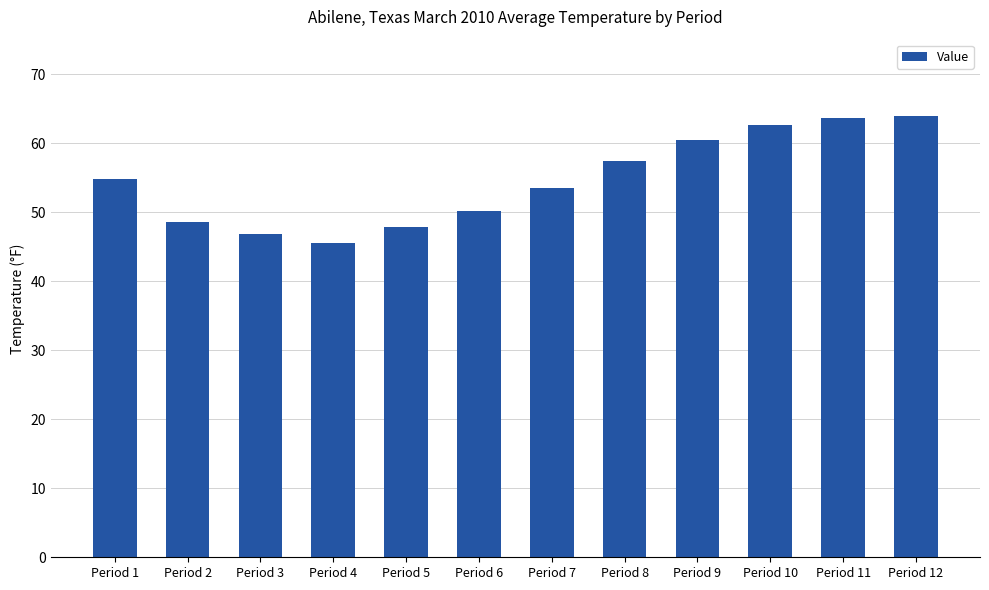

What is the value of the 9th bar from the left?

60.5